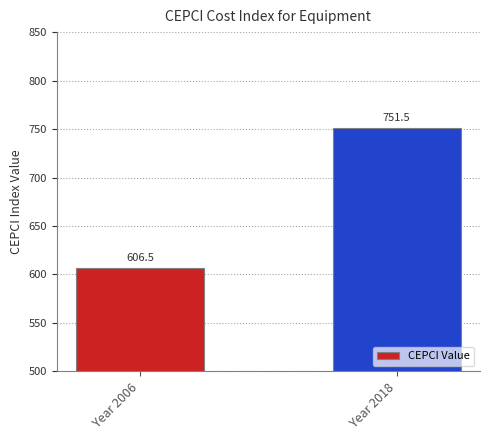

Rank the categories by value from lowest to highest.

Year 2006, Year 2018